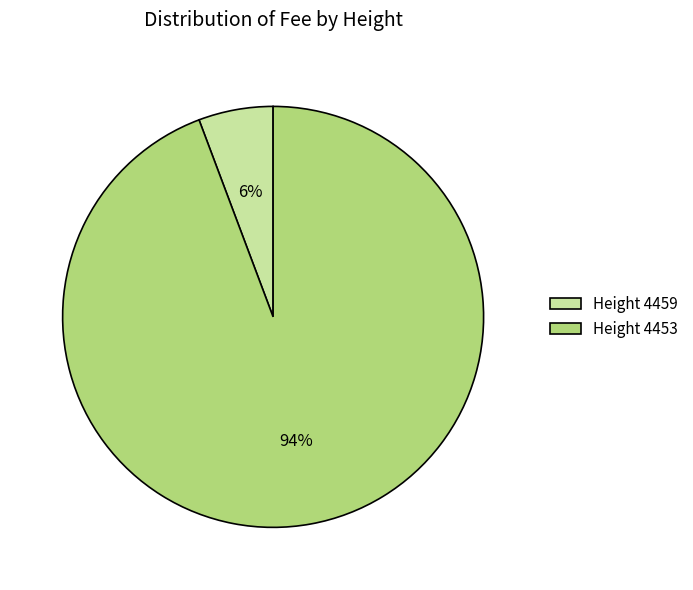

What percentage is the Height 4453 slice, to the nearest percent?

94%